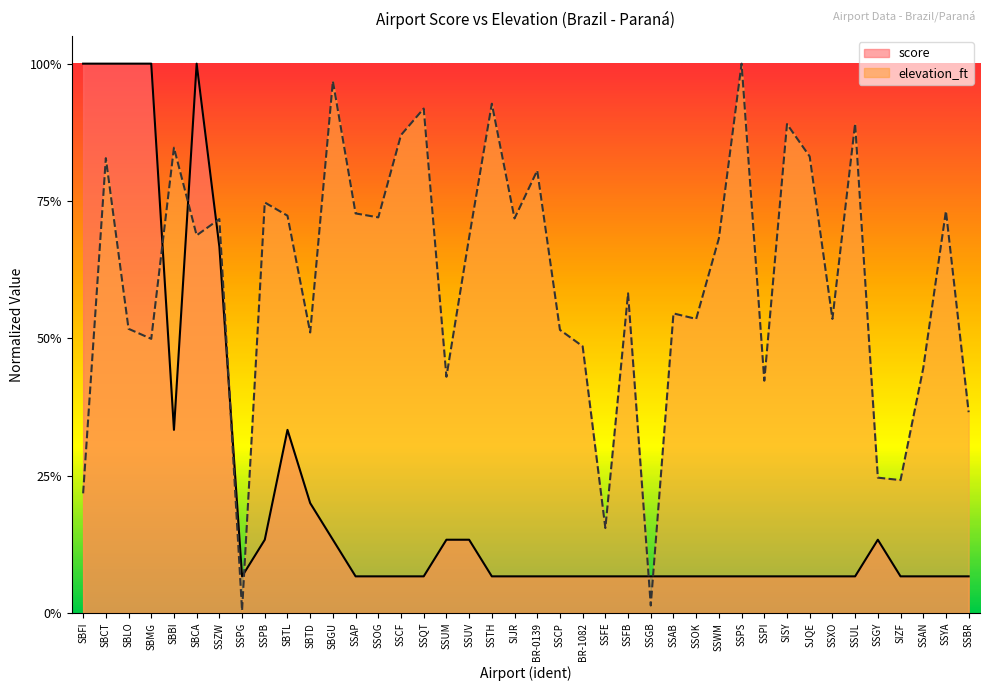

The score series shows 0.1 at SSYA. True or false?

True